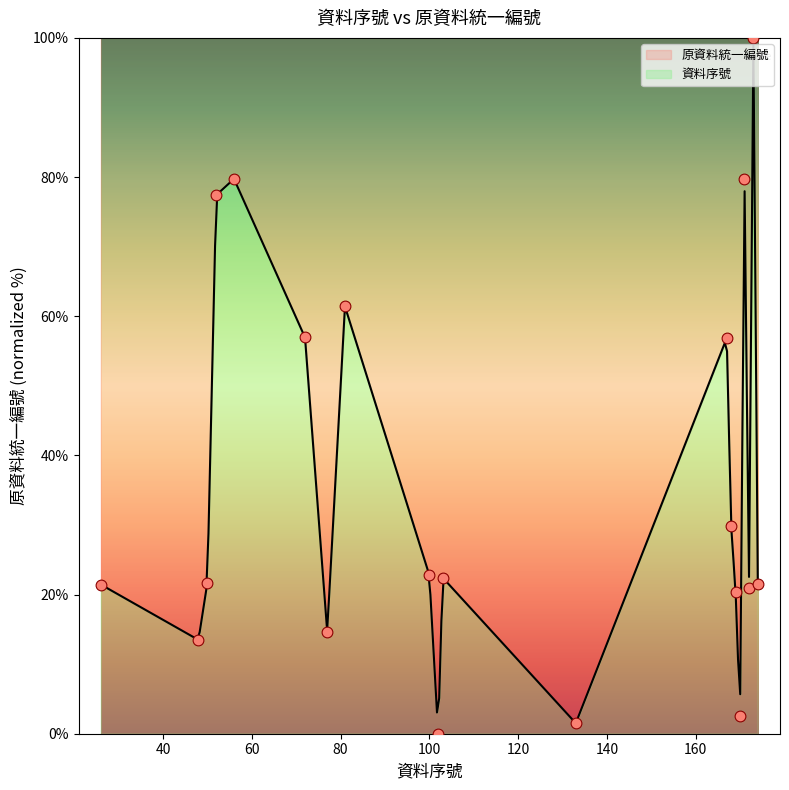

Which has a higher value, 173 or 169?

173